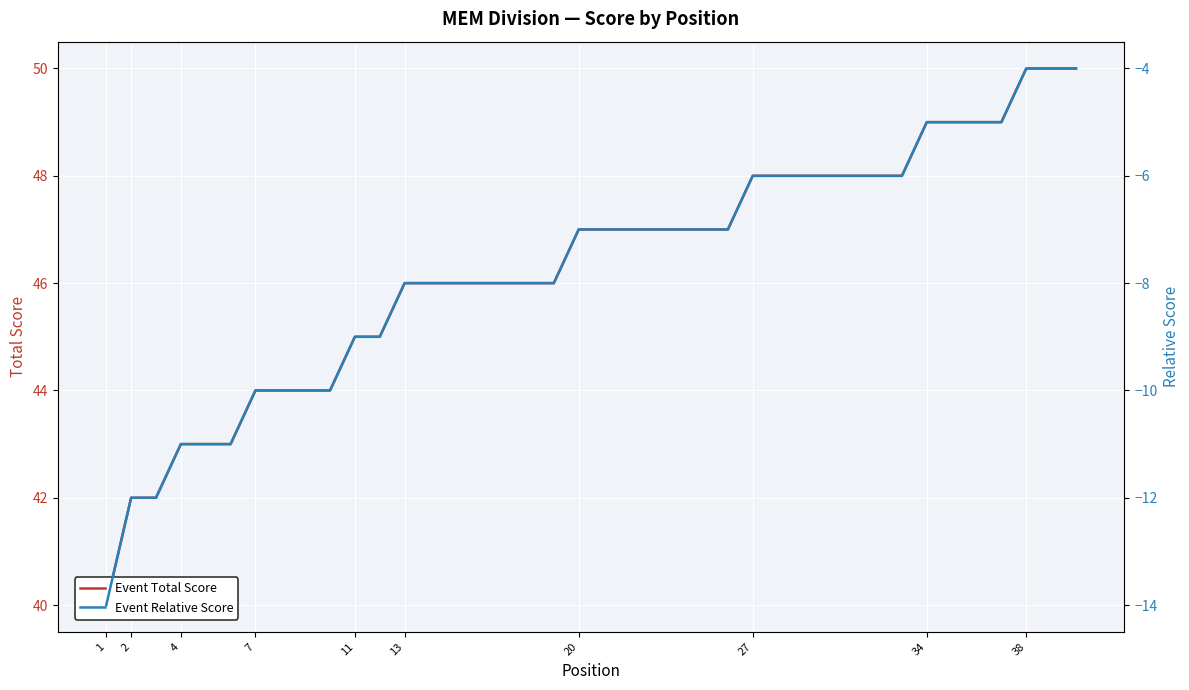

Rank the series at 4 from highest to lowest value.

Event Total Score, Event Relative Score